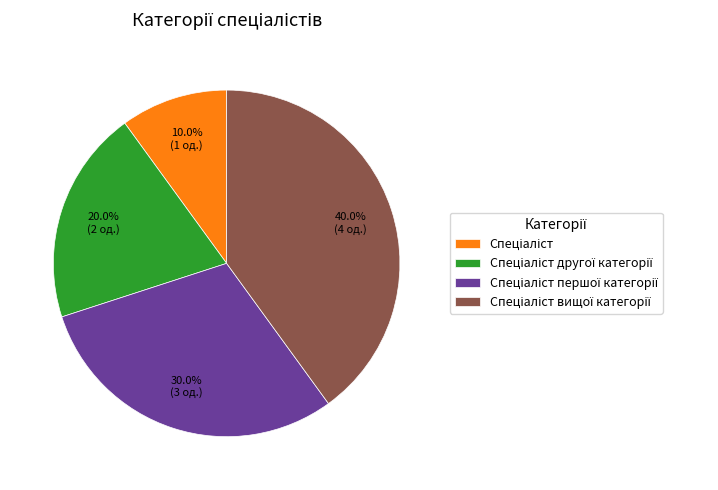

Is there a majority slice in this chart?

No